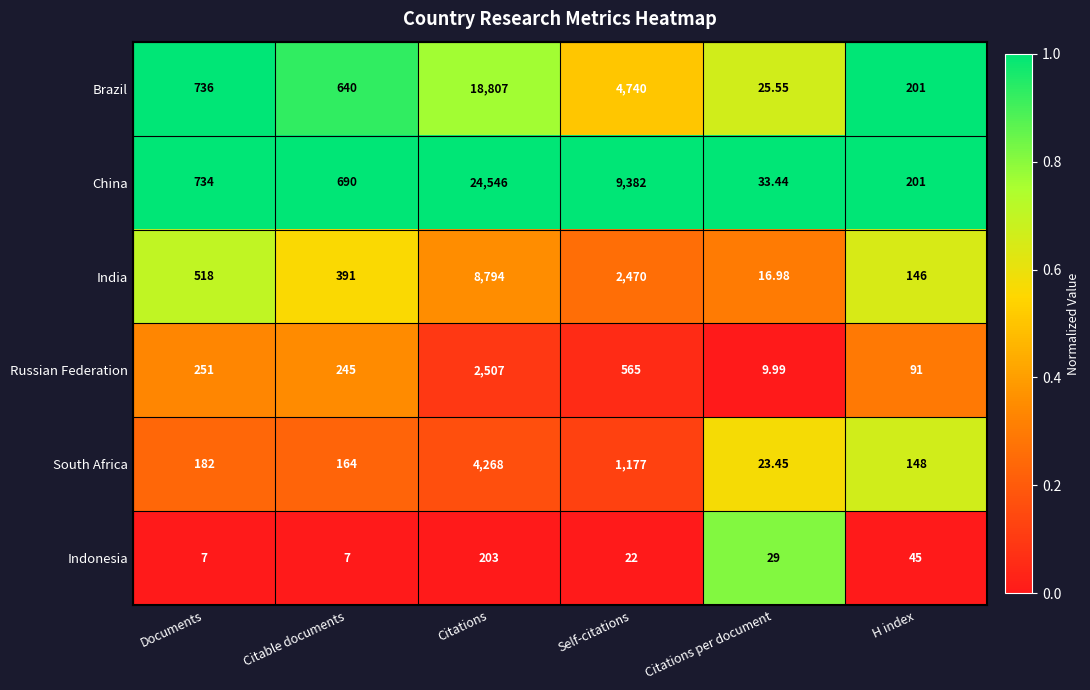

How many distinct data groups are displayed?

6